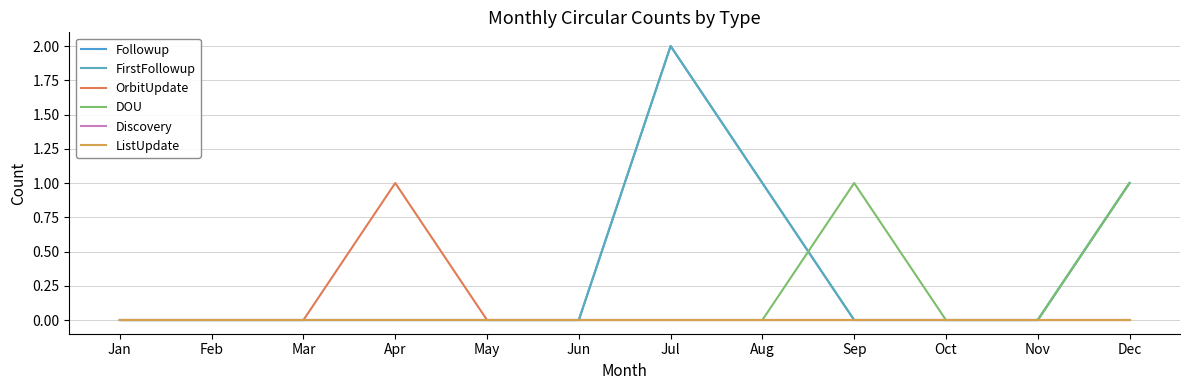

What is the spread (max minus min) of values at Aug?

1